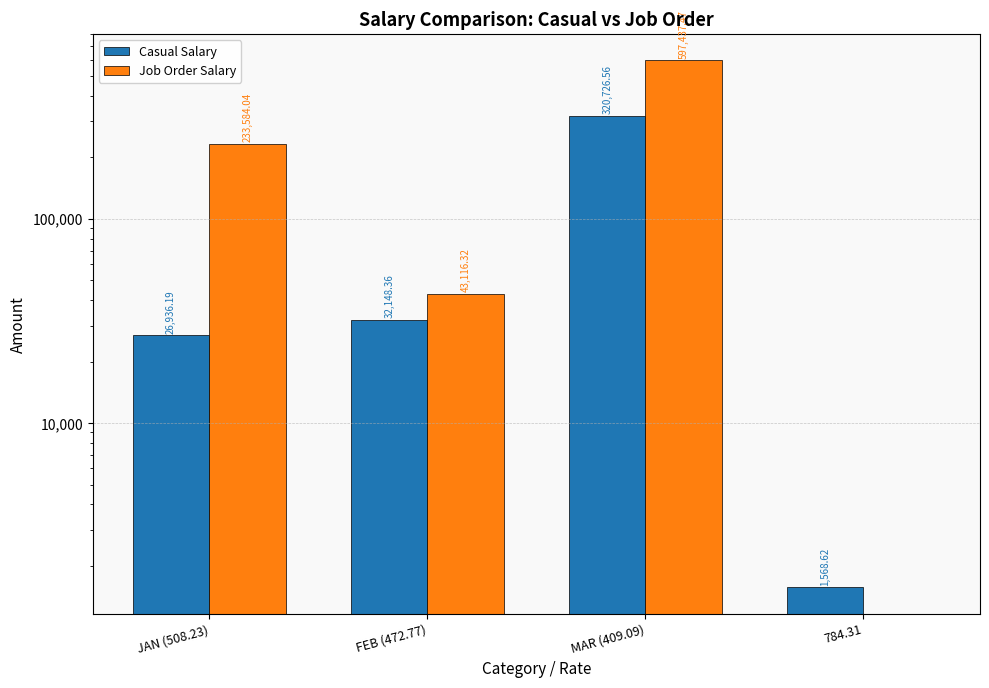

How many values in the Job Order Salary series are below 233584?

2